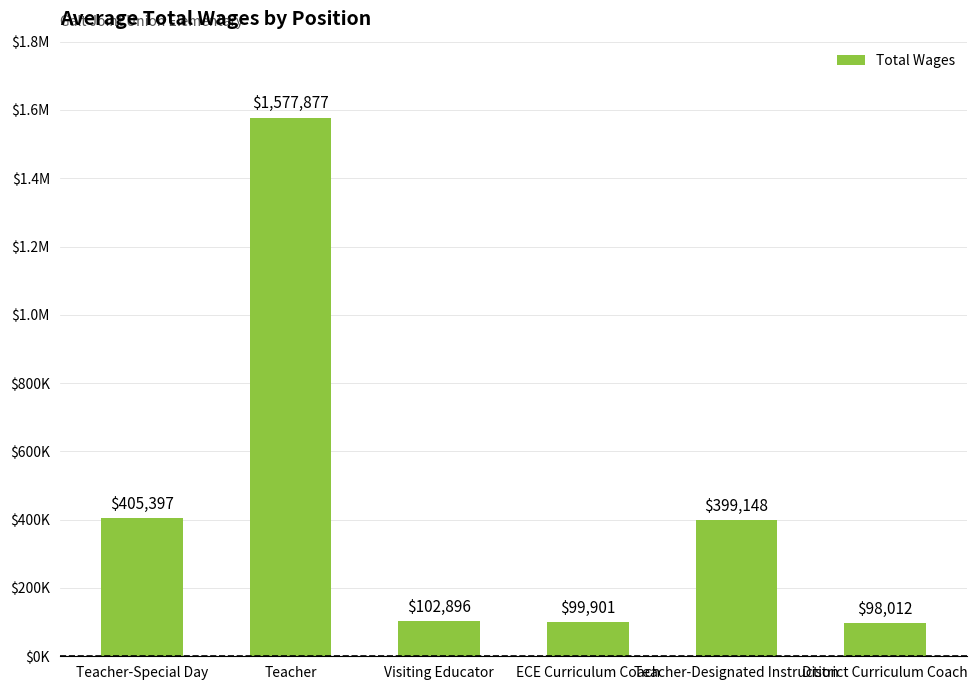

Are the bars horizontal?

No